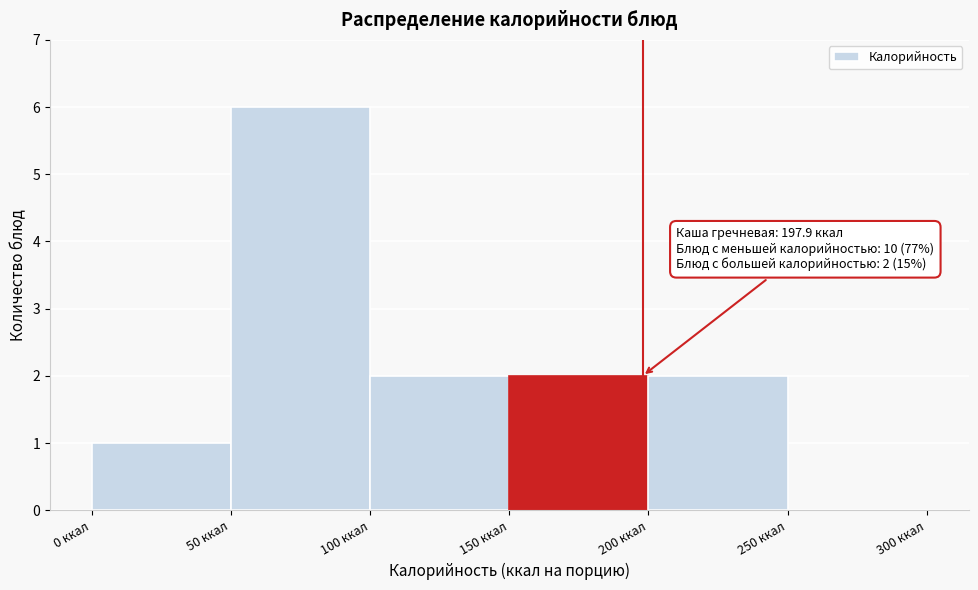

Which range on the x-axis has the tallest bar?

50 to 100